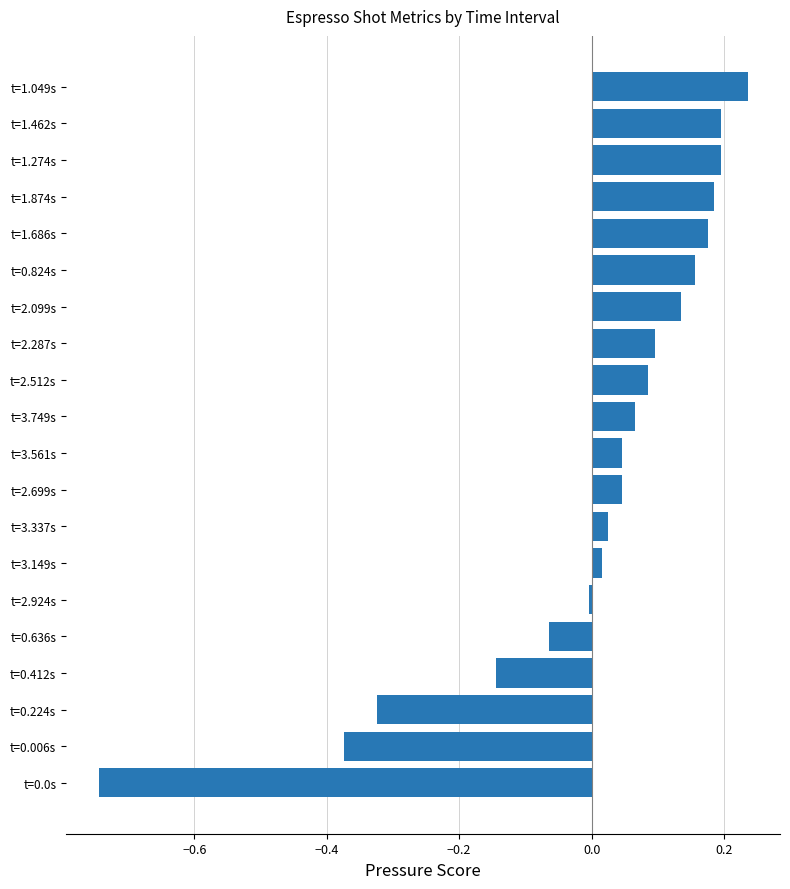

What is the difference between the maximum and minimum values?

1.0